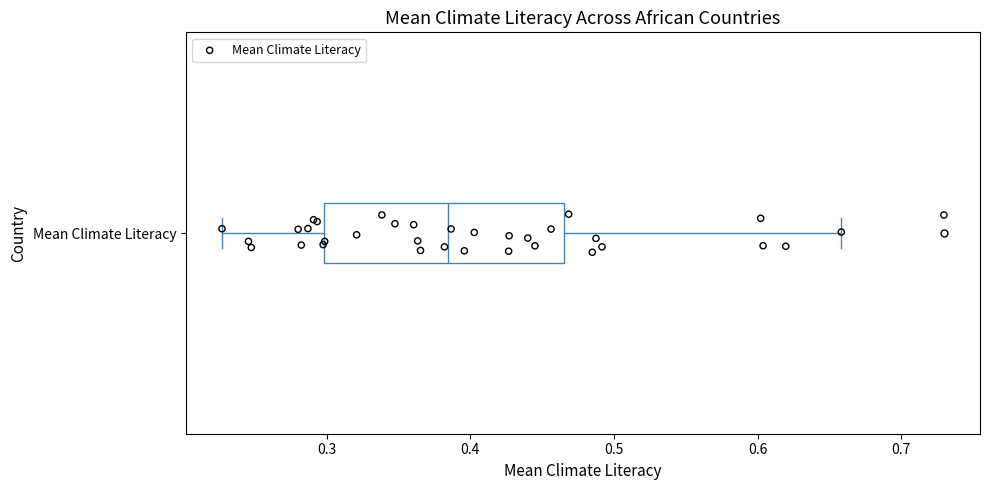

Read this box plot against the x-axis: the position of the median line, the range covered by the box, and the ends of both whiskers. The values are not printed on the chart, so give them approximately, as read against the axis.

median 0.38, box 0.30 to 0.47, whiskers 0.23 to 0.66